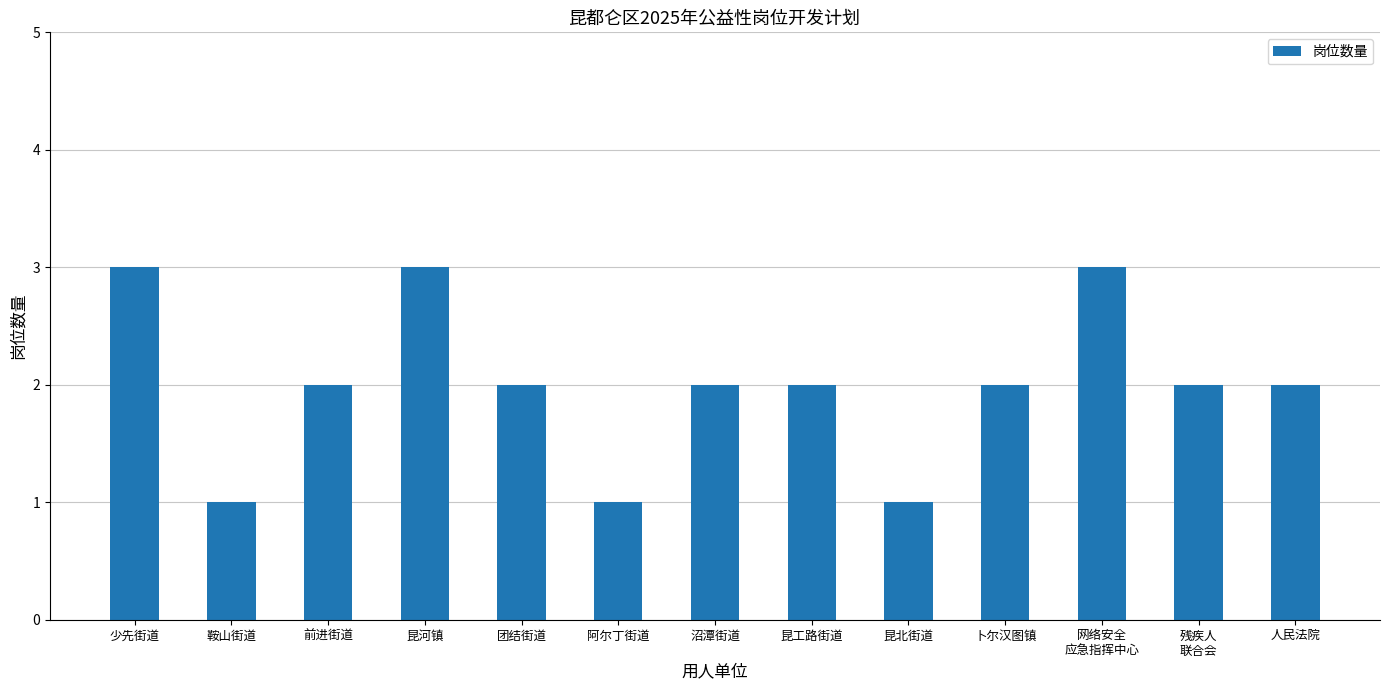

At which label does the data first exceed 2?

少先街道